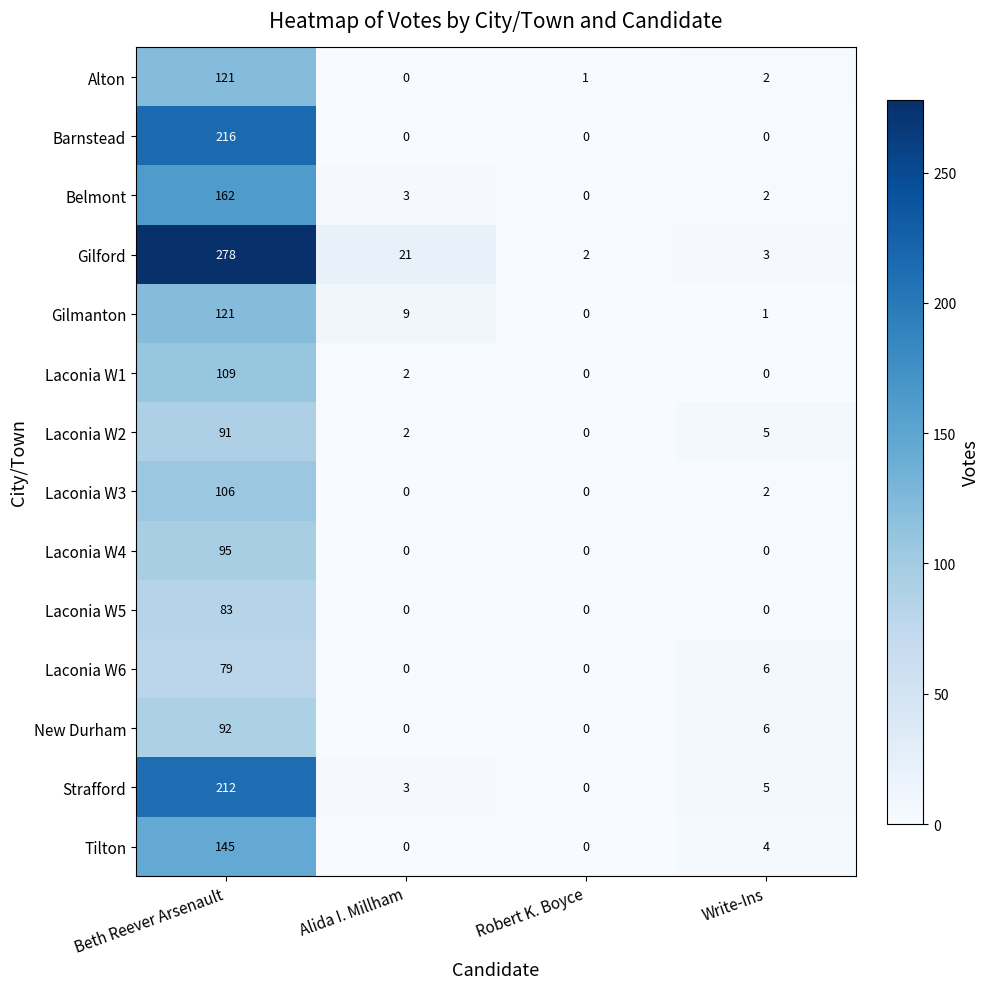

At which label is Tilton closest to 72?

Write-Ins